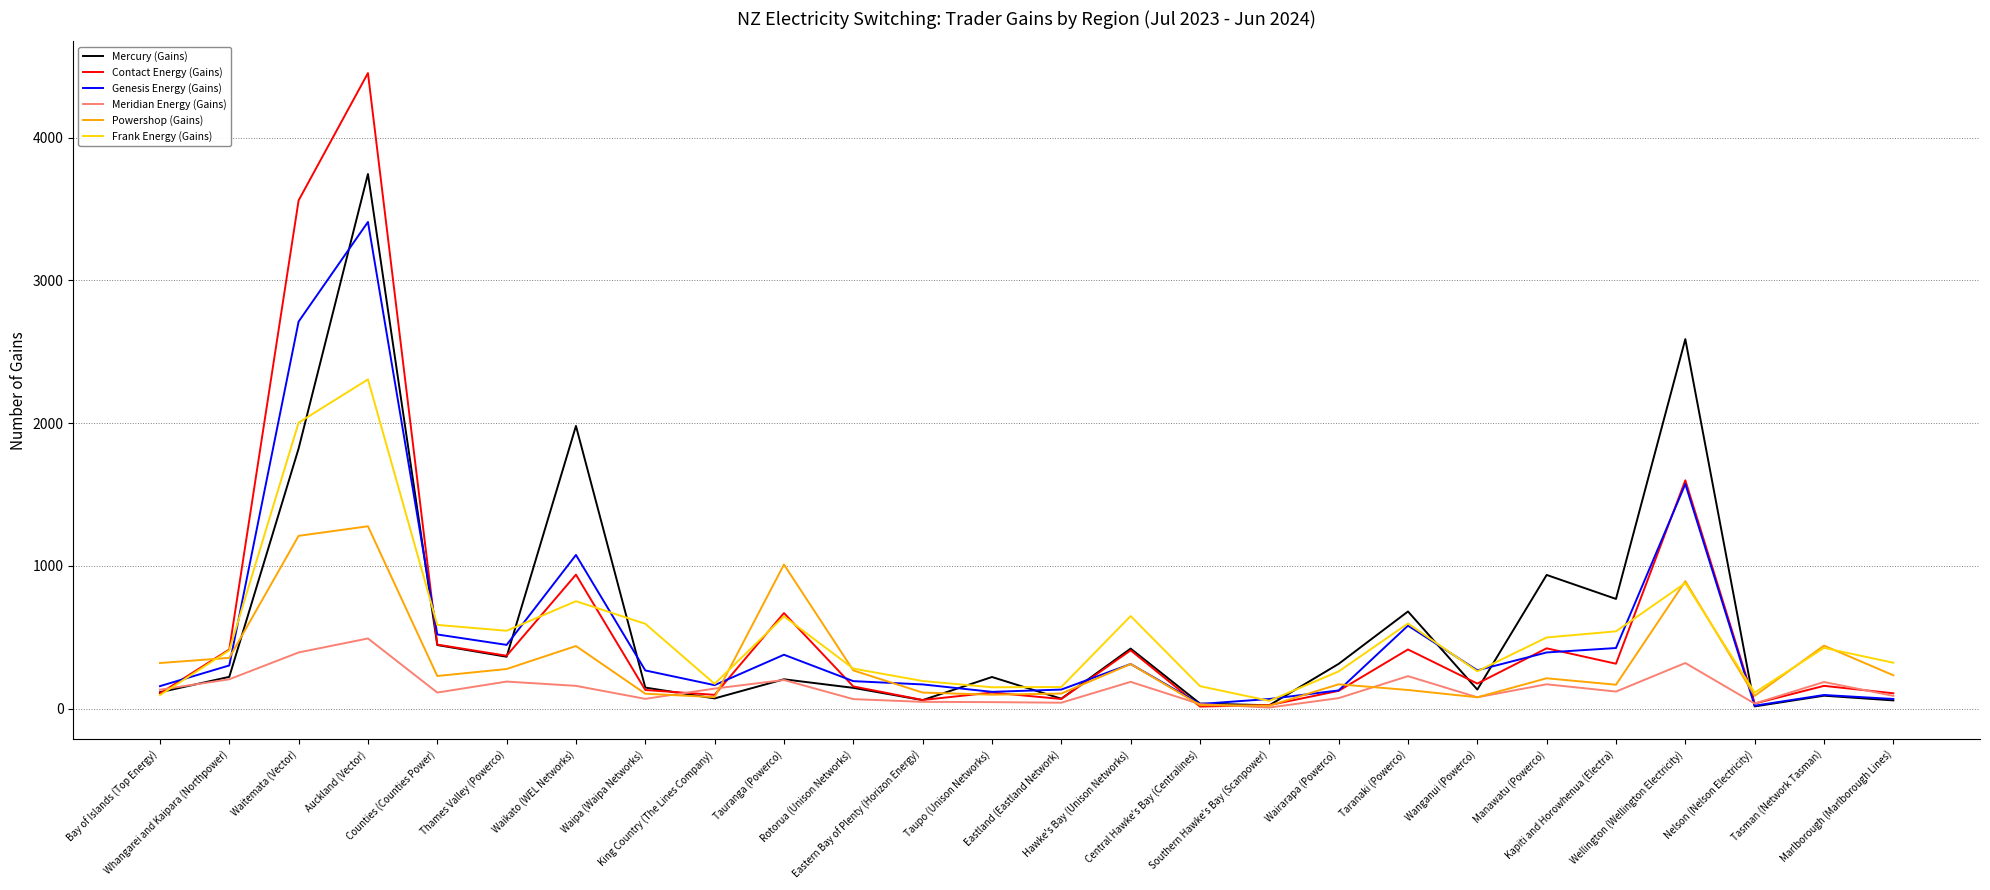

What is the difference between the highest and lowest values at Whangarei and Kaipara (Northpower)?

209